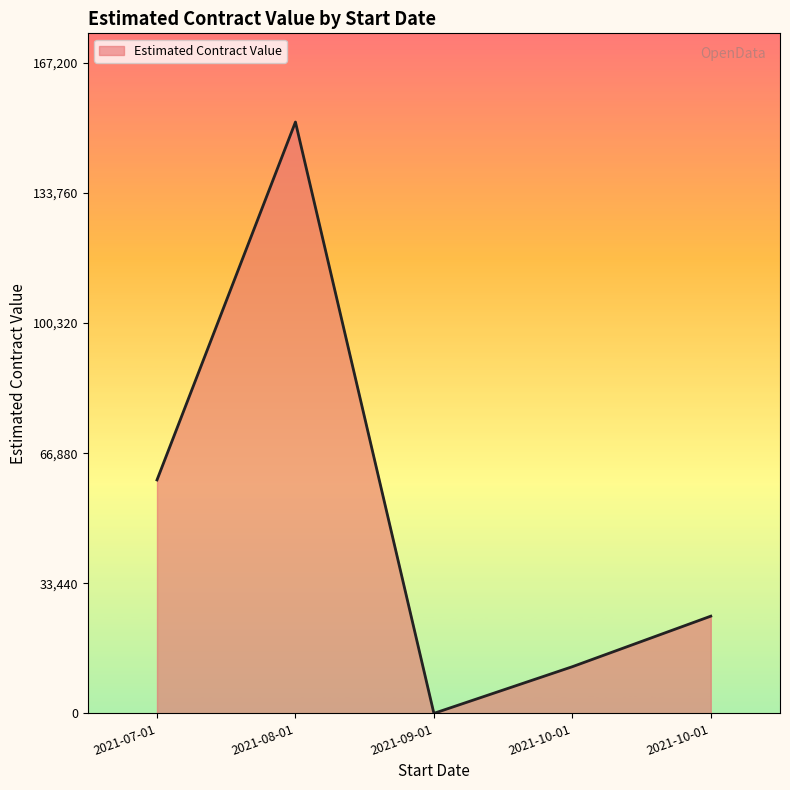

How many lines are shown in the chart?

1